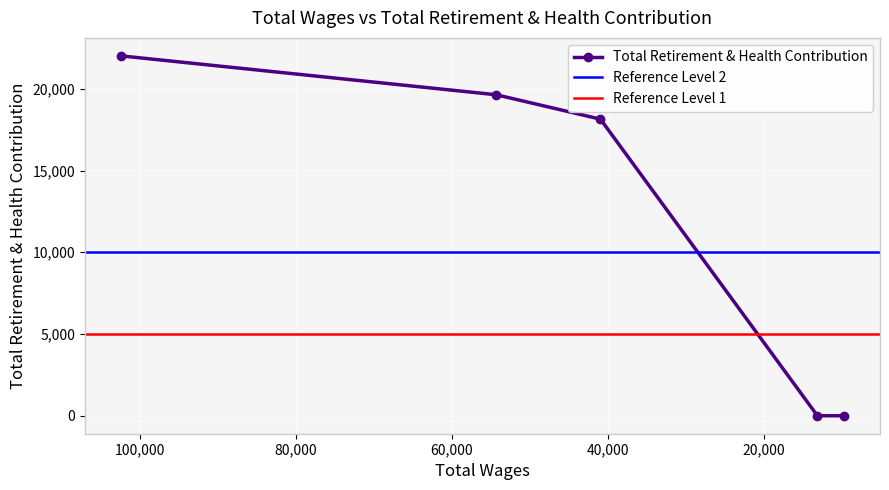

At which label does the data first exceed 18146?

102386.0